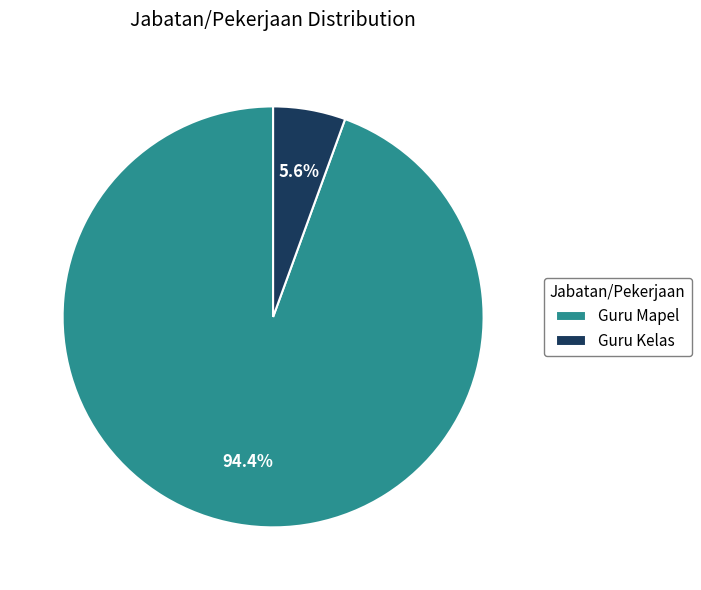

Which category has the smallest portion of the pie?

Guru Kelas